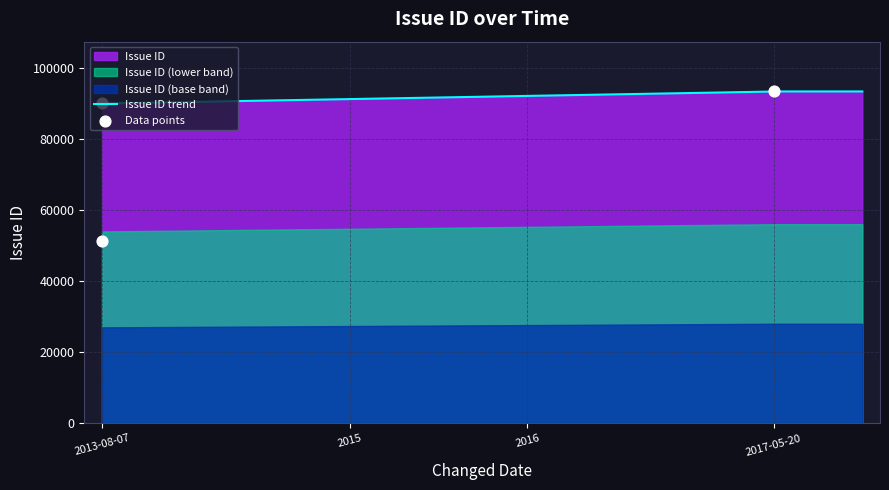

What is the ratio of the value at 2017-05-20 to the value at 2013-08-07?

1.8